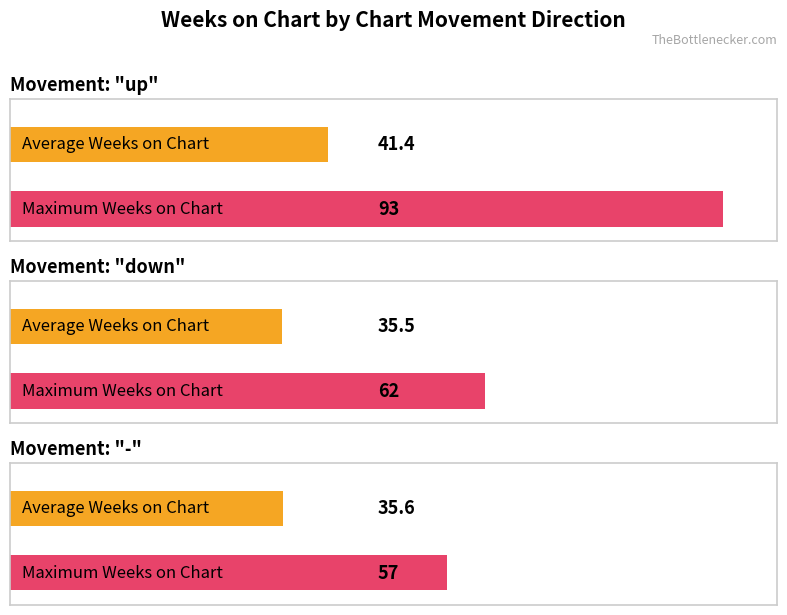

What is the label of the 1st bar from the left?

up